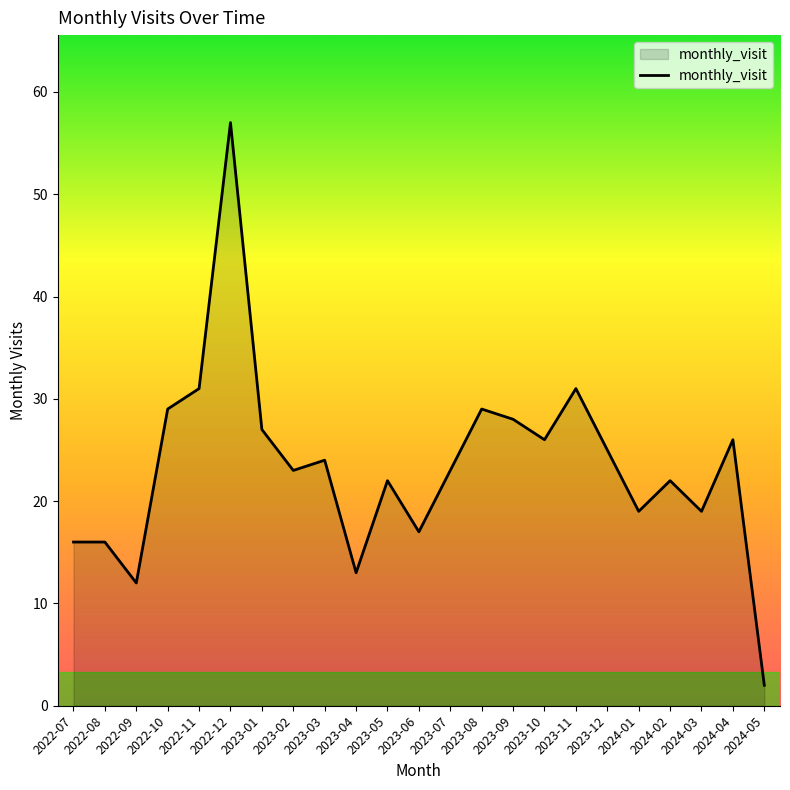

What is the sum of all values?

537